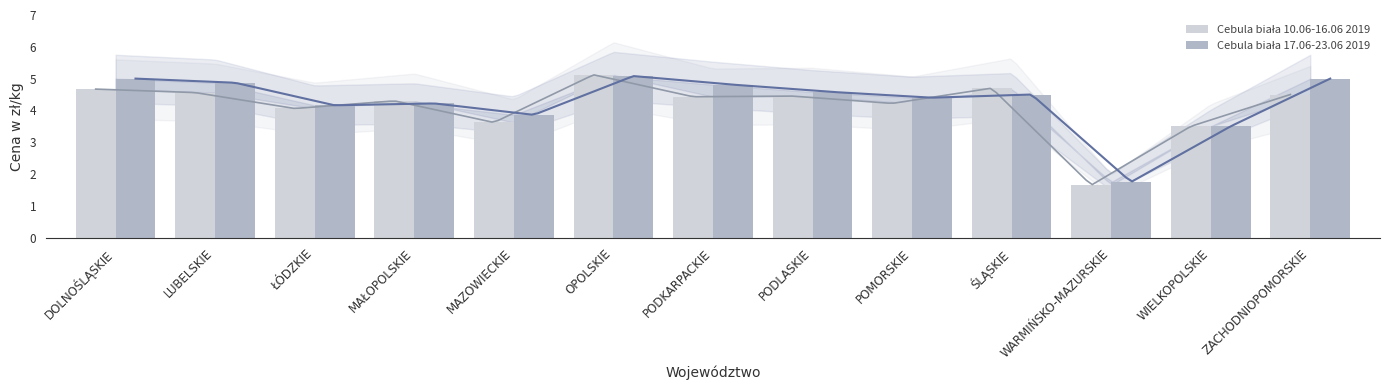

Where is Cebula biała 17.06-23.06 2019 nearest to the value 3?

WIELKOPOLSKIE